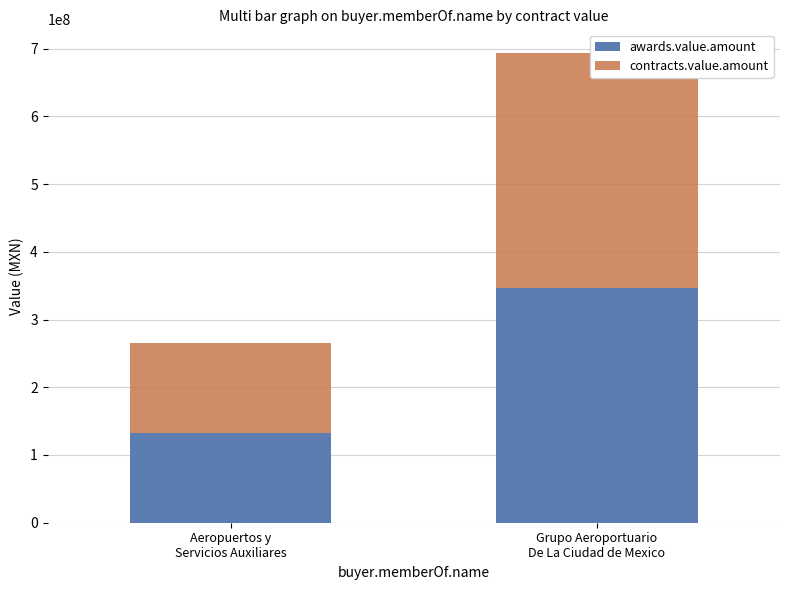

Rank the series at Grupo Aeroportuario
De La Ciudad de Mexico from lowest to highest value.

awards.value.amount, contracts.value.amount